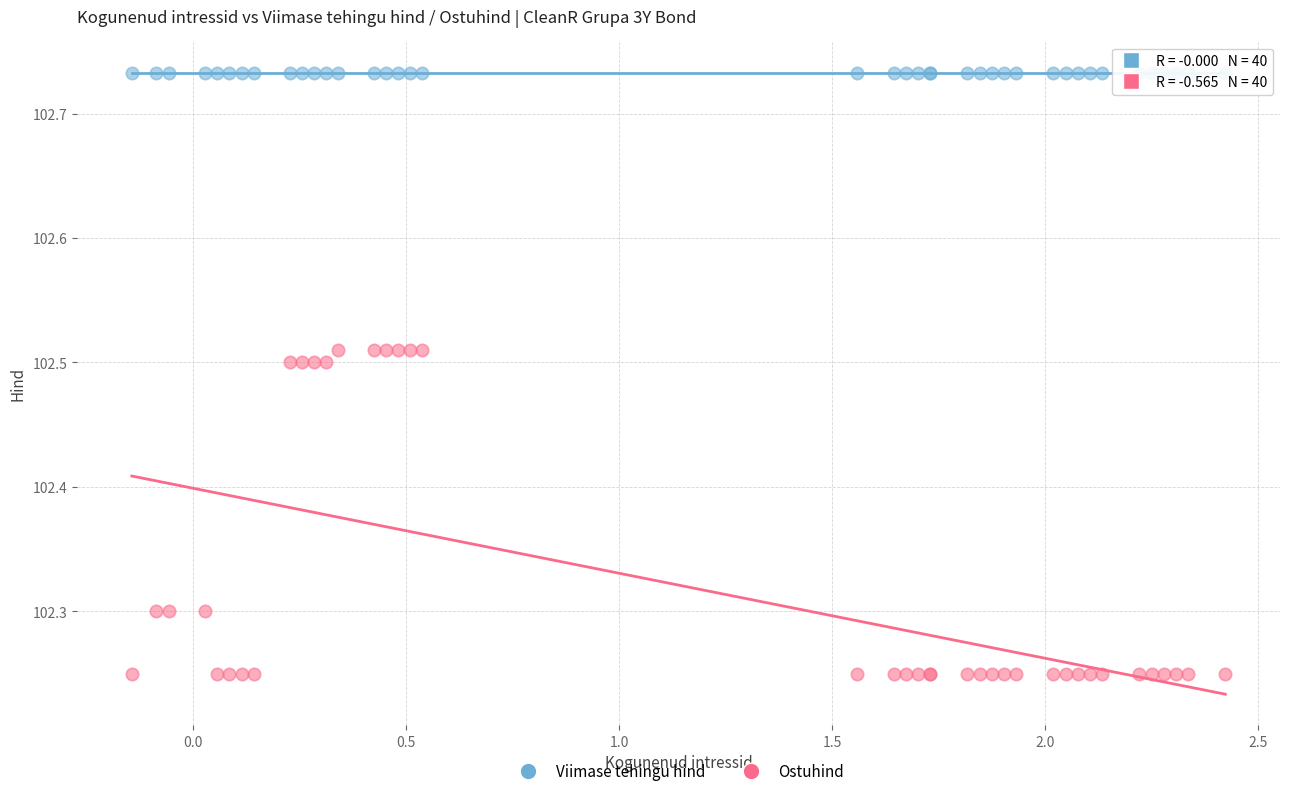

What are all the series names shown in the legend?

Viimase tehingu hind, Ostuhind